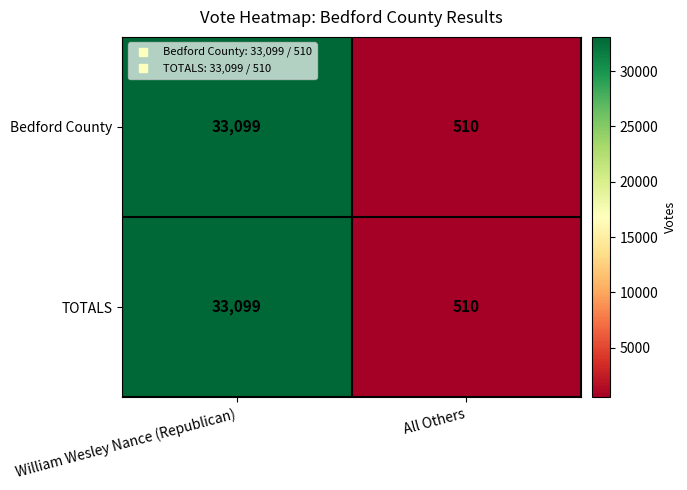

What is the highest value of the Bedford County series?

33099